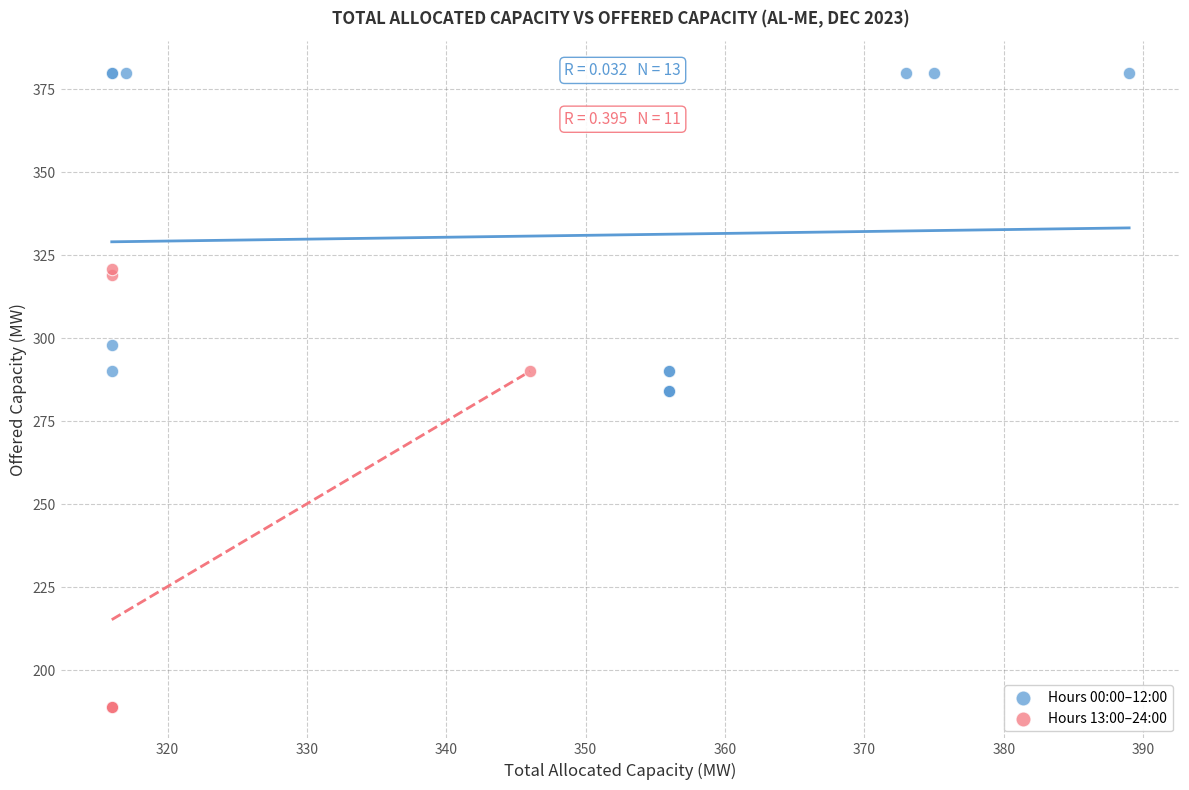

Which series reaches the minimum Y coordinate?

Hours 13:00–24:00